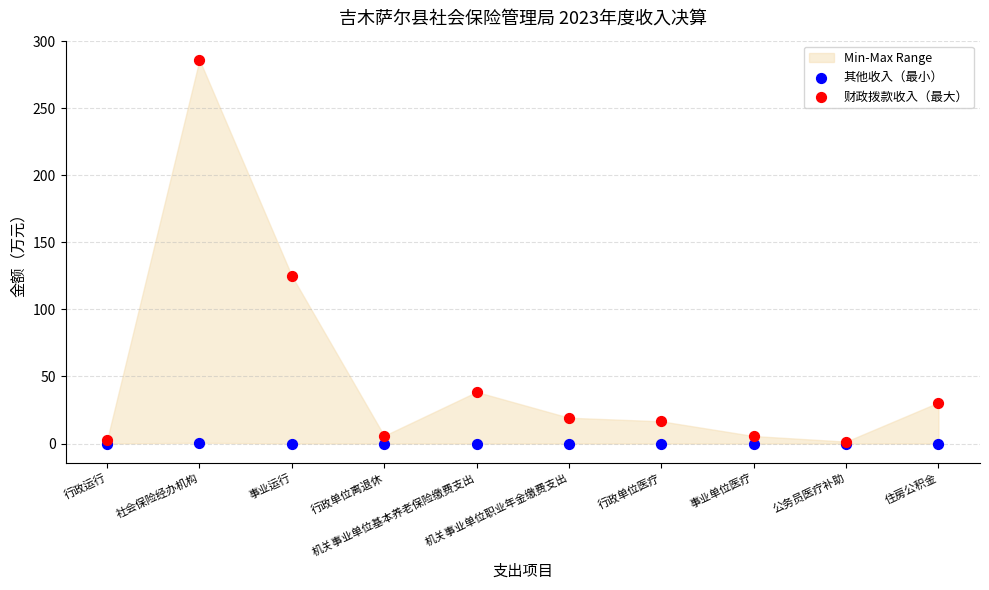

In the 财政拨款收入（最大） series, what Y value is closest to 143?

125.0